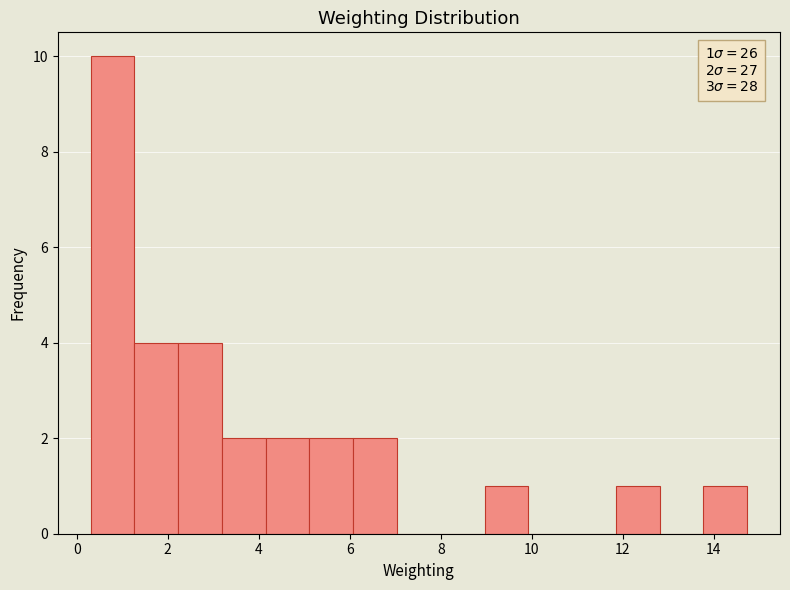

Over which range of the x-axis is the bar tallest?

0.4 to 1.2